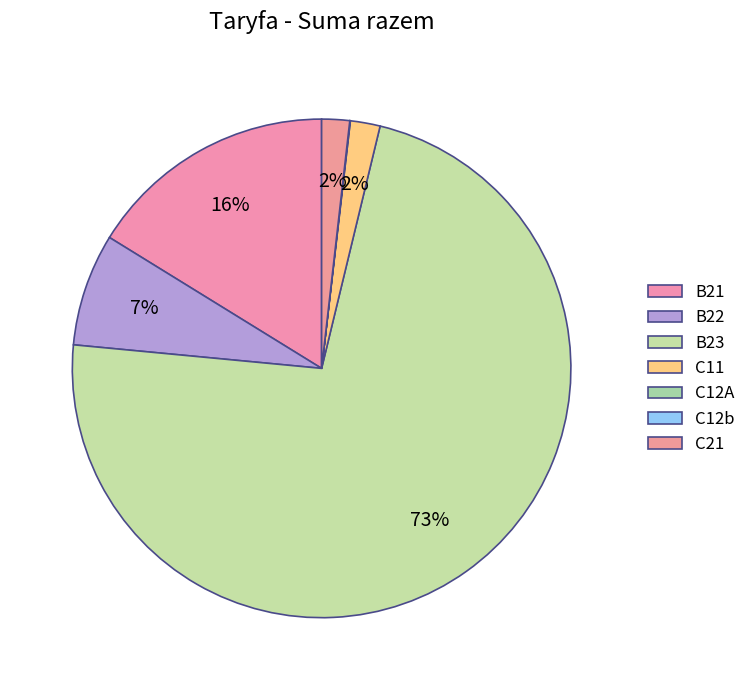

To the nearest percent, what is the combined percentage of C12A and C11?

2%